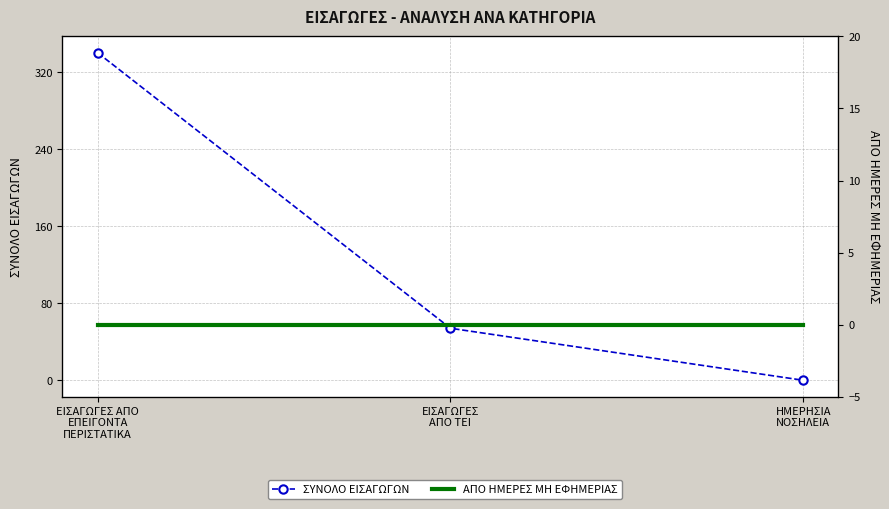

Which series has the largest range (max minus min)?

ΣΥΝΟΛΟ ΕΙΣΑΓΩΓΩΝ